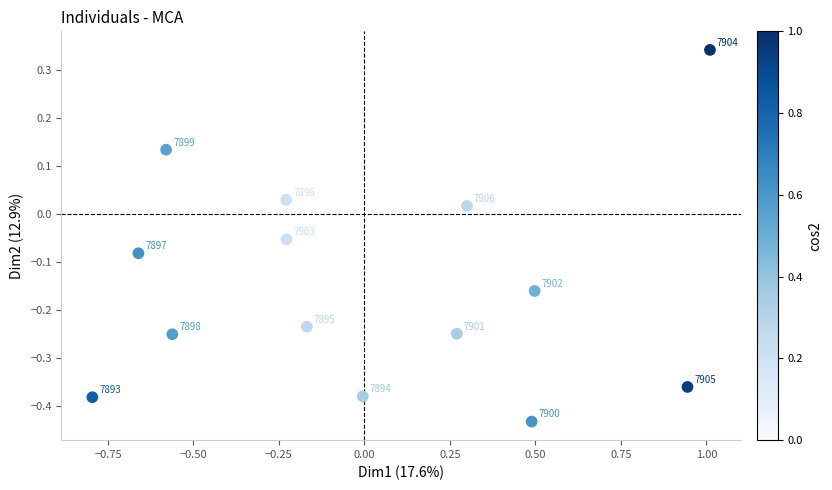

What is the range of X values (max minus min)?

1.8